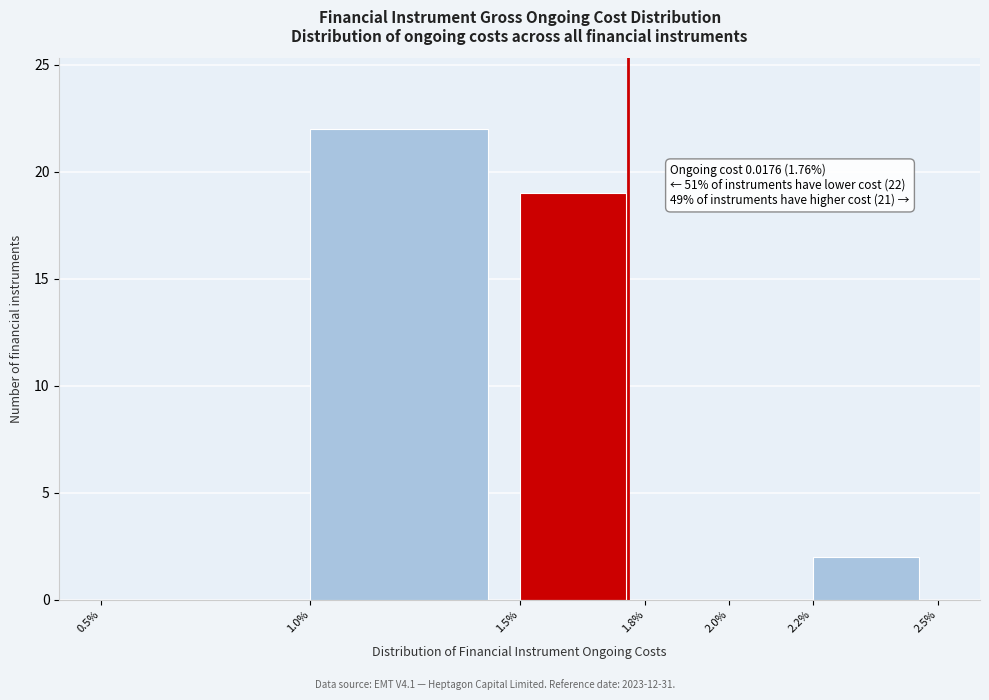

Reading left to right, transcribe all the data shown in this chart.

0.5%=0	1.0%=22	1.5%=19	1.8%=0	2.0%=0	2.2%=2